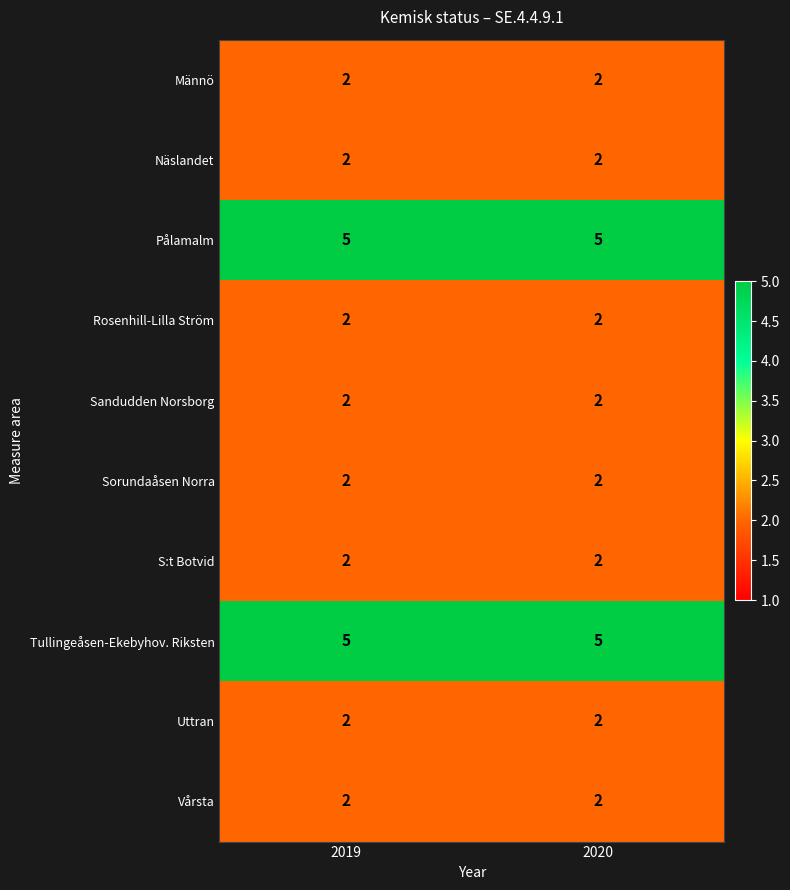

What is the spread (max minus min) of values at 2019?

3